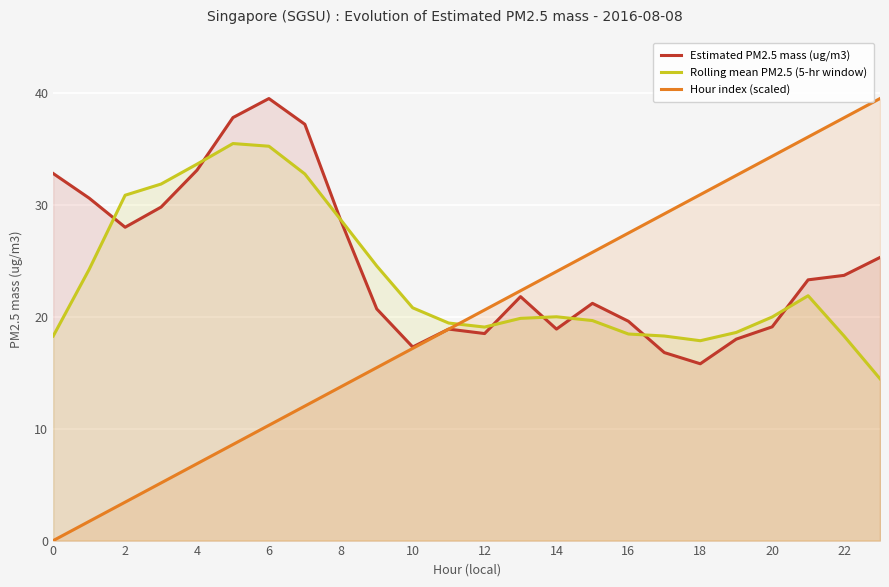

Which series ends up on top after the final intersection of Hour index (scaled) and Rolling mean PM2.5 (5-hr window)?

Hour index (scaled)